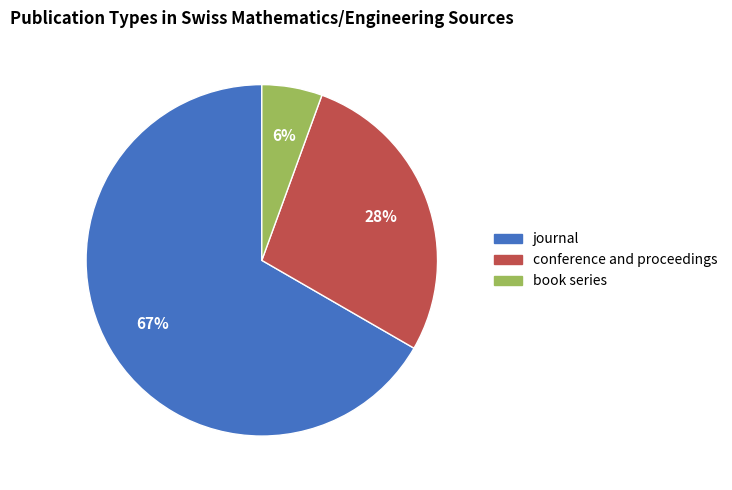

The conference and proceedings slice represents 15% of the pie. True or false?

False